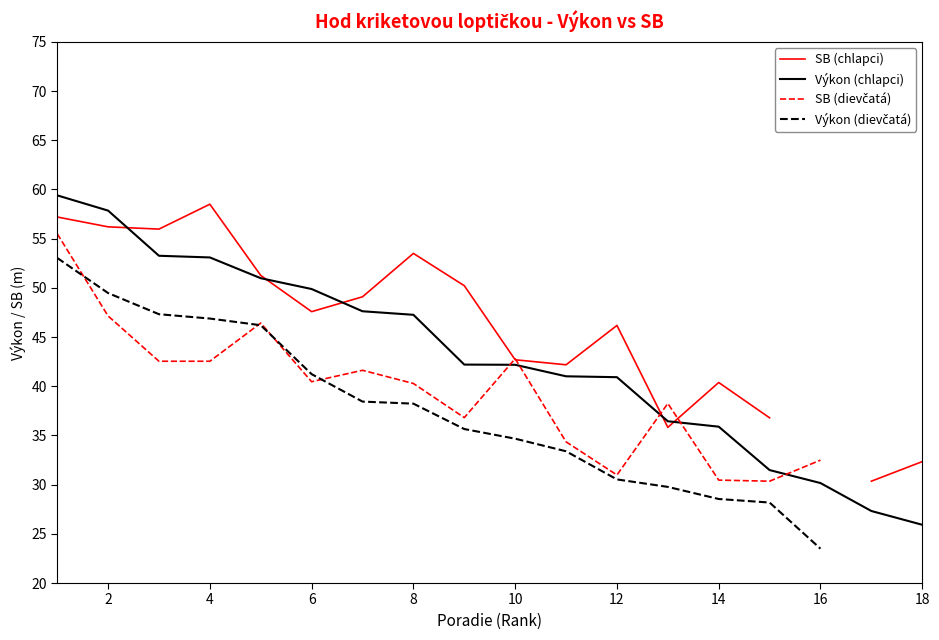

True or false: there are more than 0 points higher than both neighbors.

False